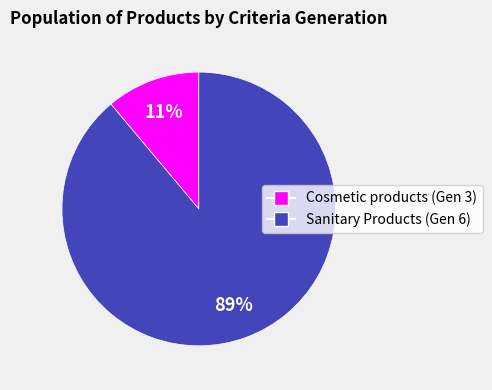

Is there a majority slice in this chart?

Yes